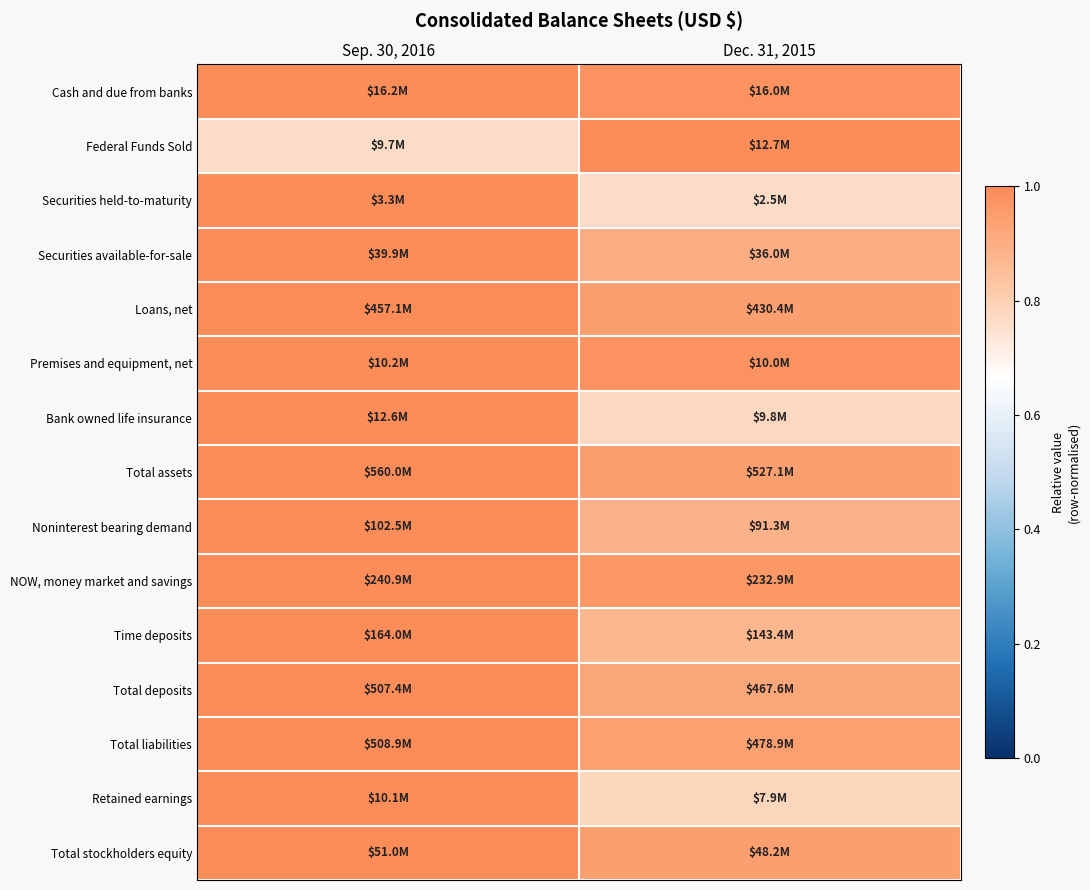

Which has a higher value, Dec. 31, 2015 or Sep. 30, 2016?

Sep. 30, 2016